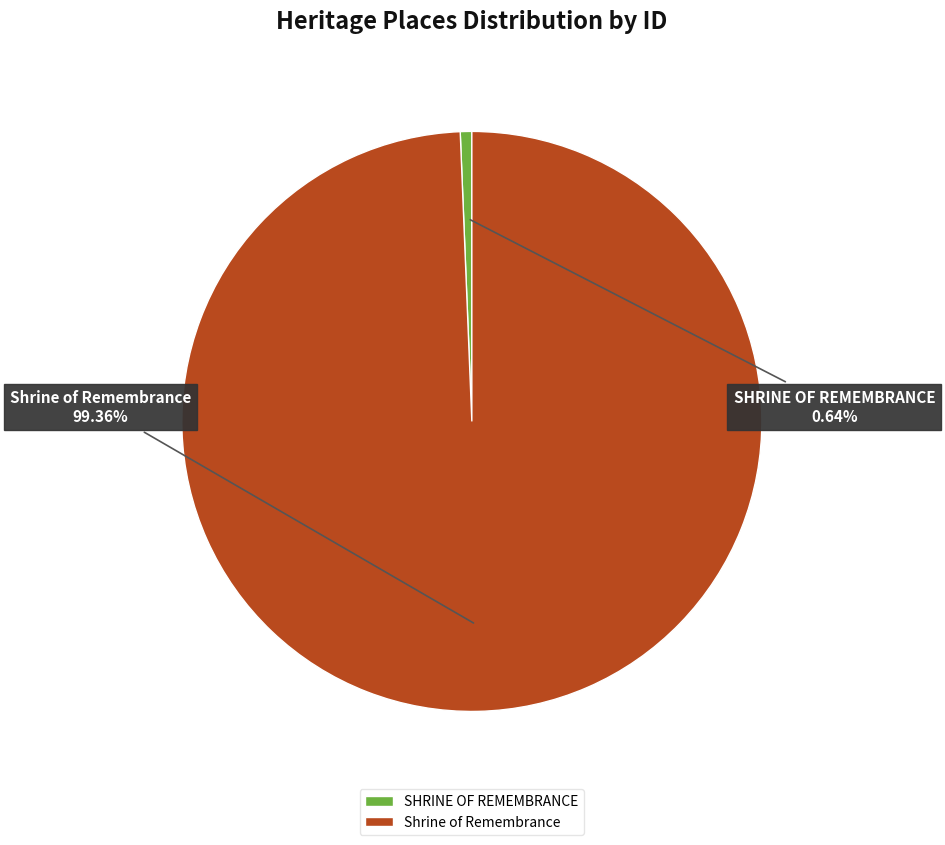

True or false: SHRINE OF REMEMBRANCE accounts for 1% of the total.

True